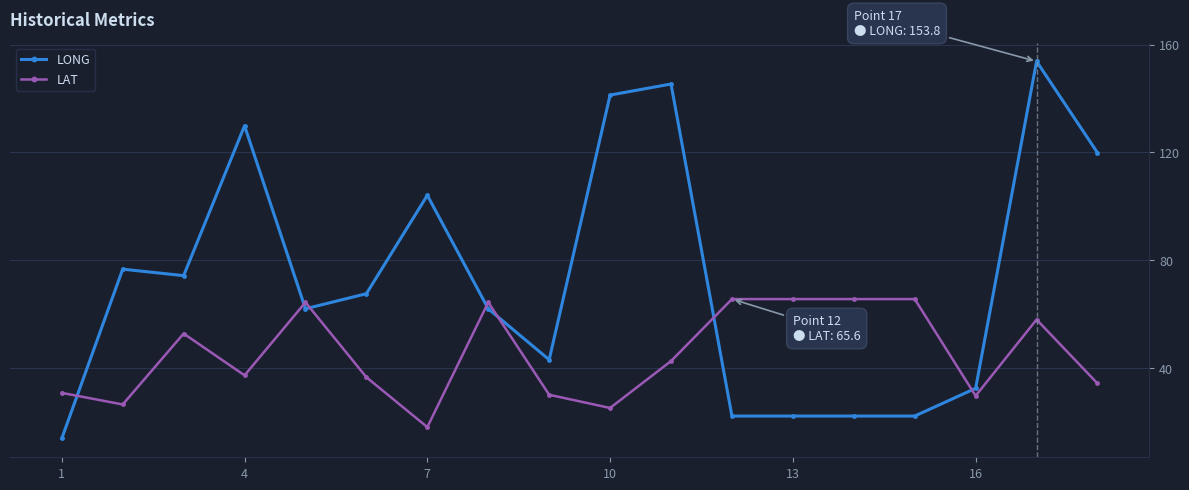

What is the sum of all LAT values?

813.2